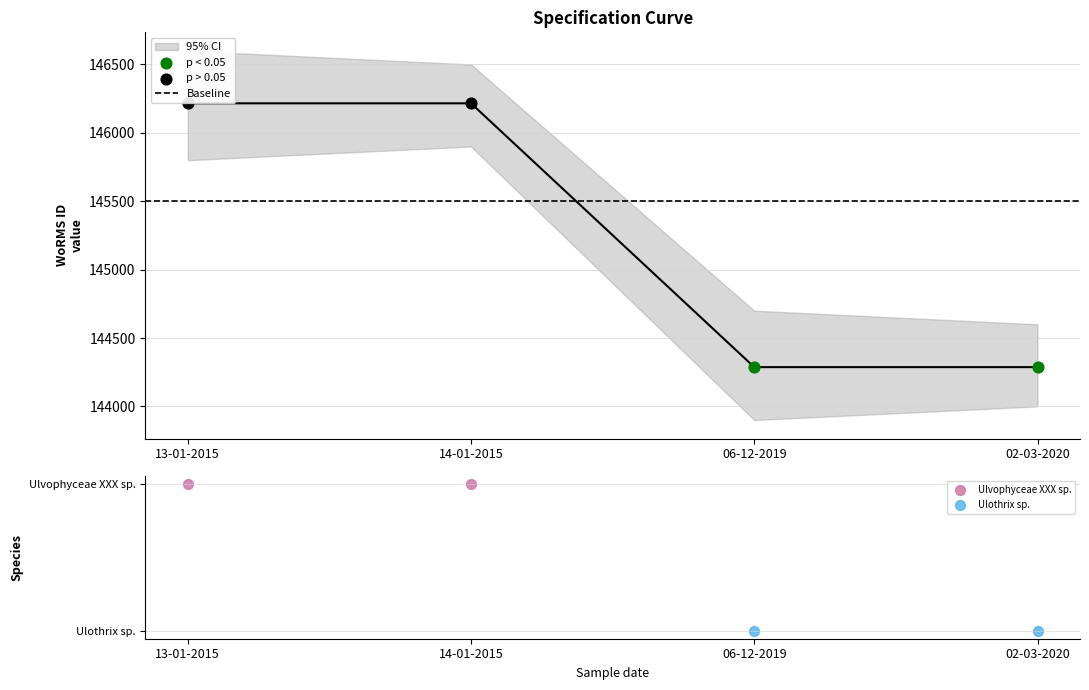

Approximately how many times larger is the value at 02-03-2020 compared to 14-01-2015?

1.0